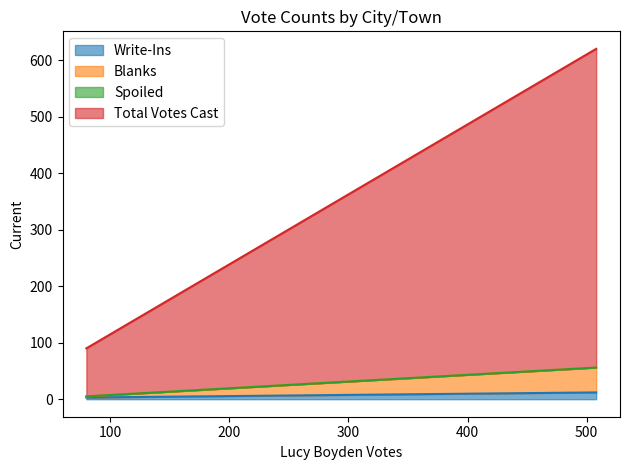

Does the chart display data point markers on the line(s)?

No